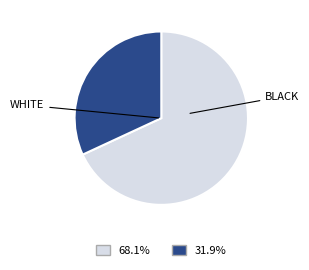

Is there a majority slice in this chart?

Yes